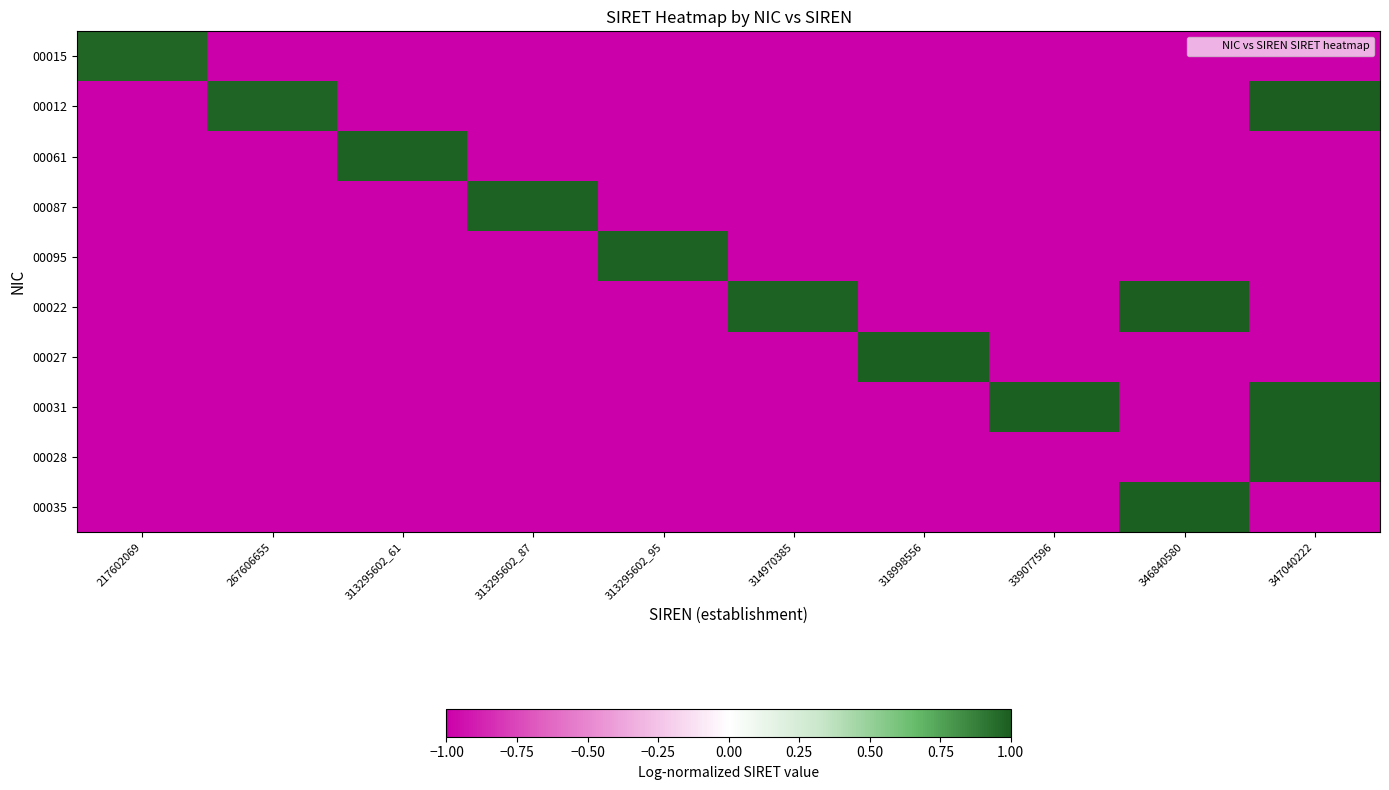

What is the minimum value shown in the chart?

-1.0